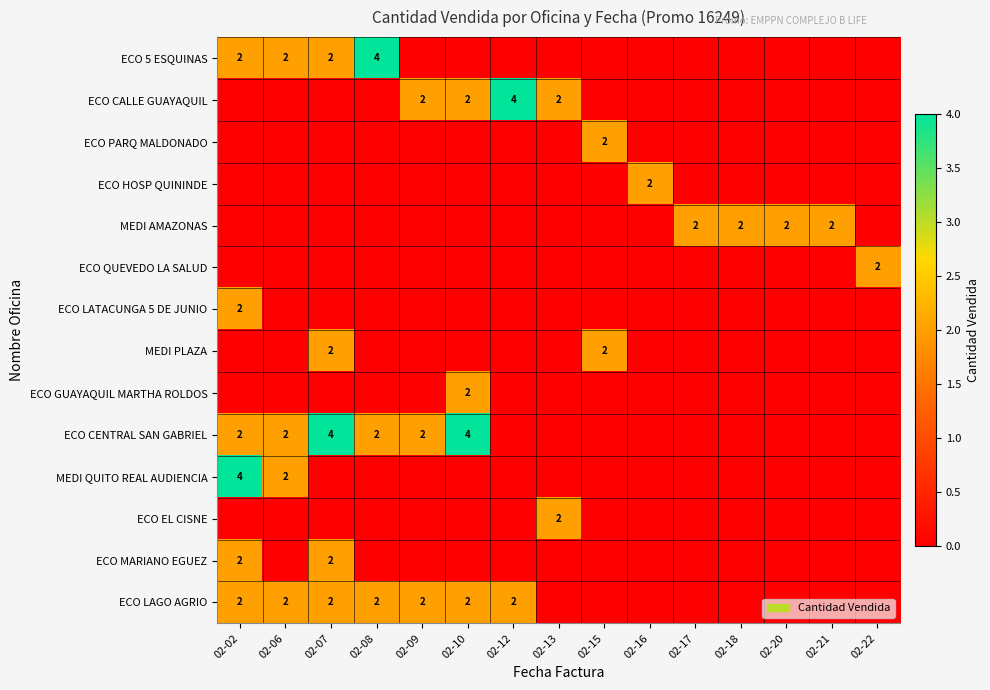

True or false: ECO HOSP QUININDE has a value of 1 at 02-15.

False